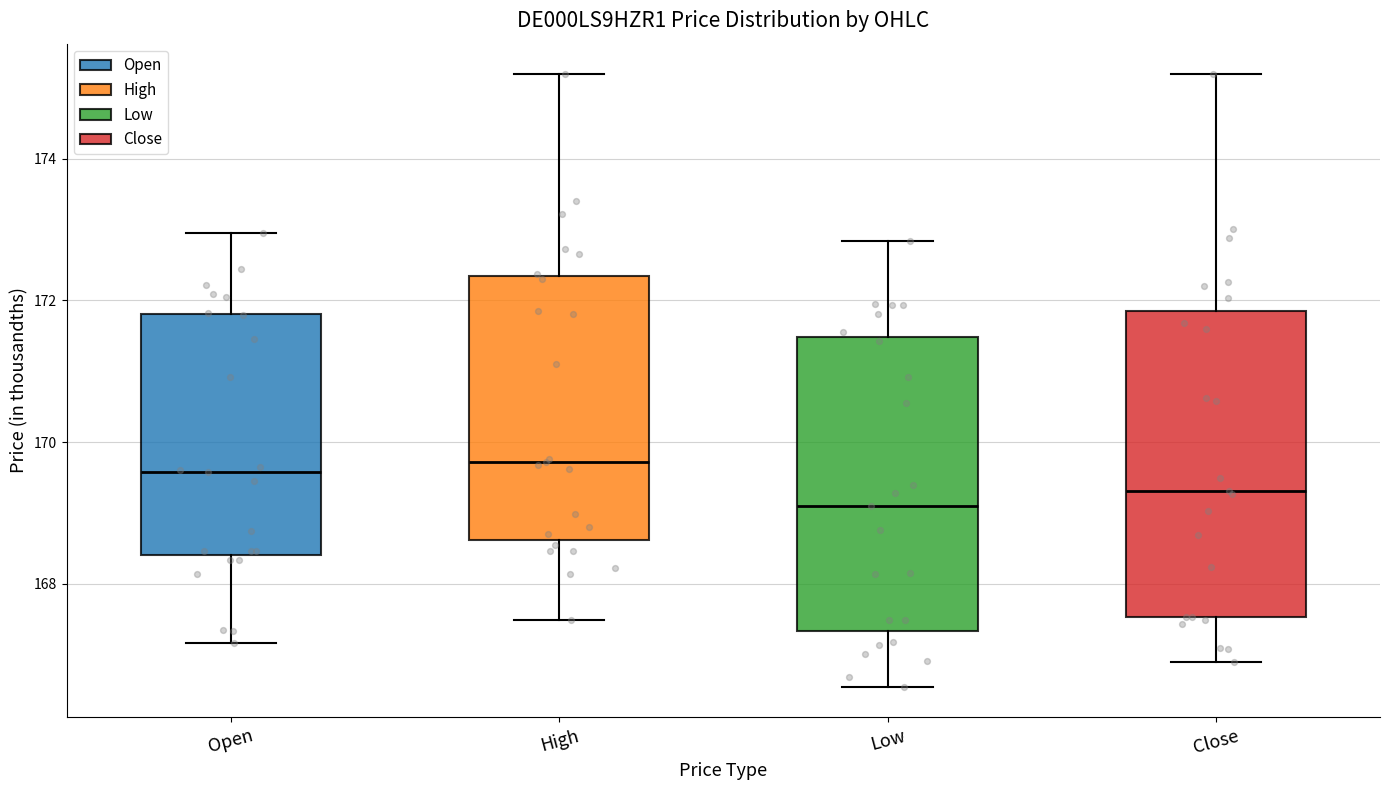

Reading left to right, transcribe this box plot: for each box, give where its median line is, the range the box spans, and where its two whiskers end, as read against the y-axis. The values are not printed on the chart, so give them approximately, as read against the axis.

Open: median 169.6, box 168.4 to 171.8, whiskers 167.2 to 173.0
High: median 169.8, box 168.6 to 172.4, whiskers 167.4 to 175.2
Low: median 169.2, box 167.4 to 171.4, whiskers 166.6 to 172.8
Close: median 169.4, box 167.6 to 171.8, whiskers 167.0 to 175.2